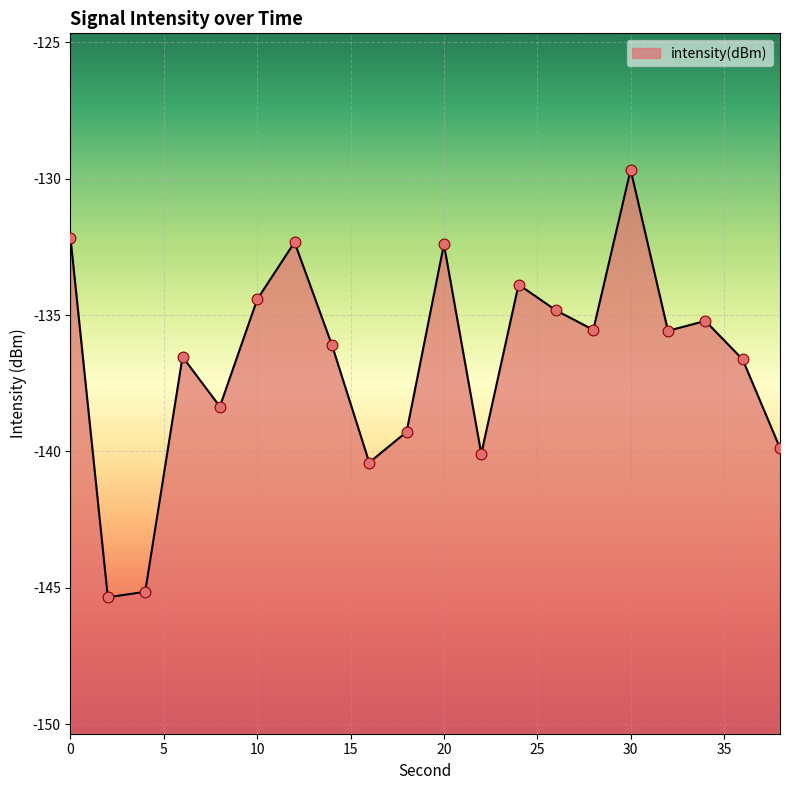

Which has a higher value, 18 or 14?

14